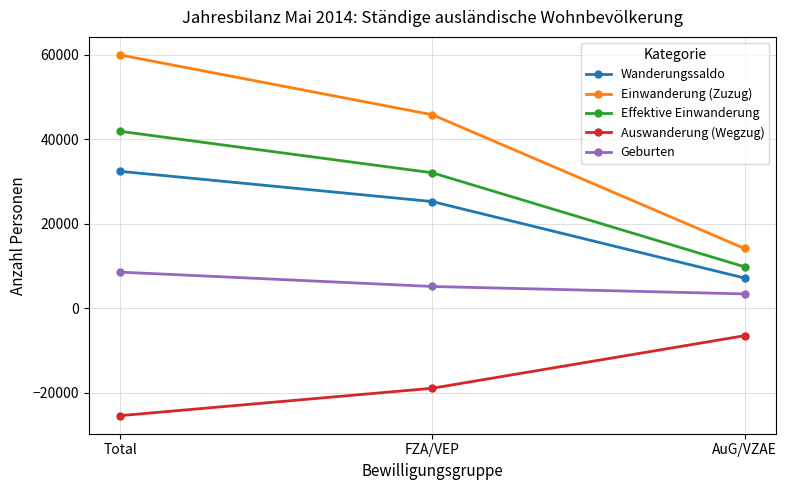

The Effektive Einwanderung series shows 41883 at Total. True or false?

True